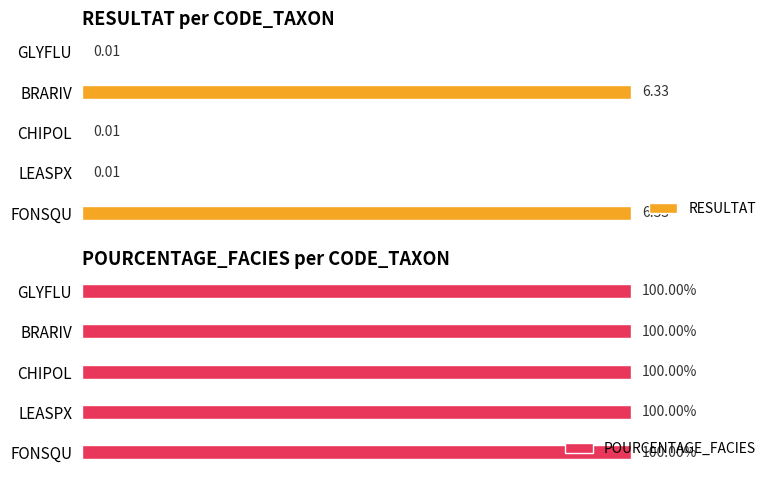

How many categories are shown in the chart?

5